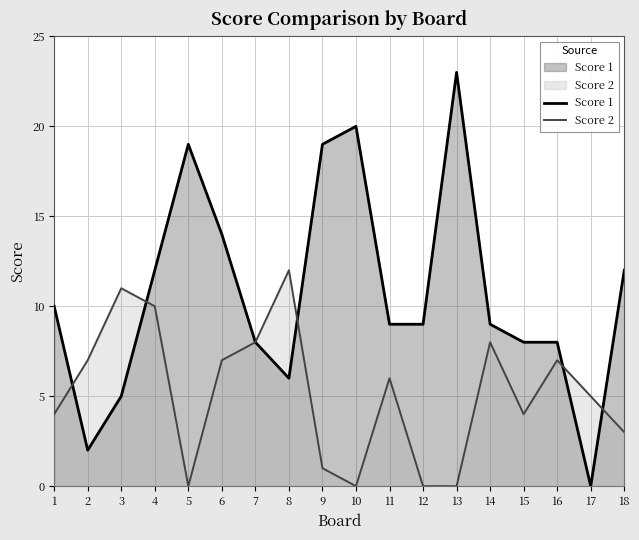

True or false: Score 2 and Score 1 intersect in this chart.

True